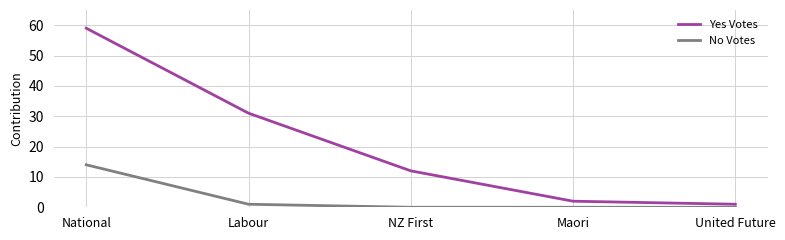

Rank the categories by Yes Votes value from lowest to highest.

United Future, Maori, NZ First, Labour, National